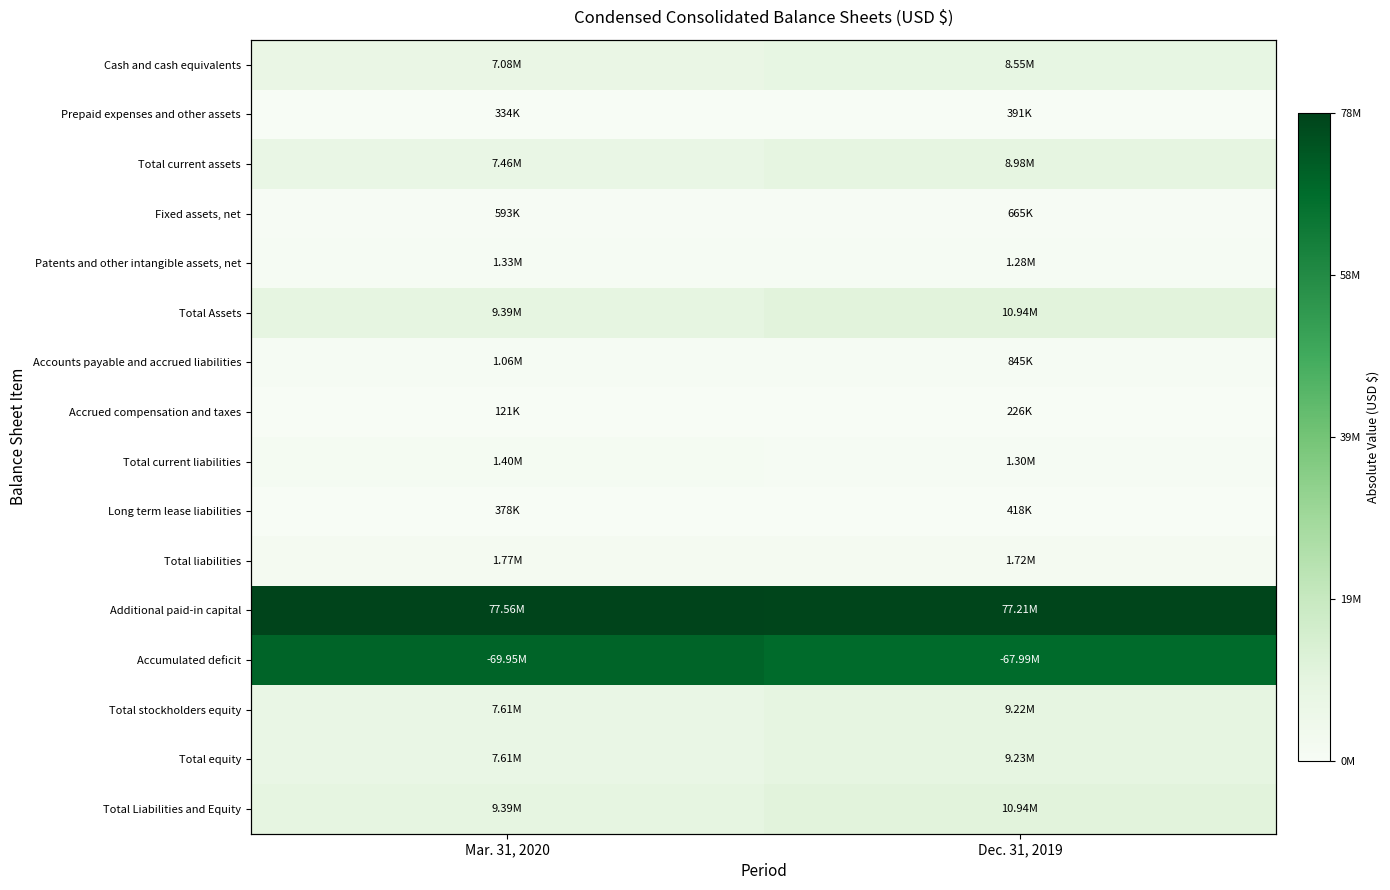

At which category is the sum across all series the highest?

Dec. 31, 2019